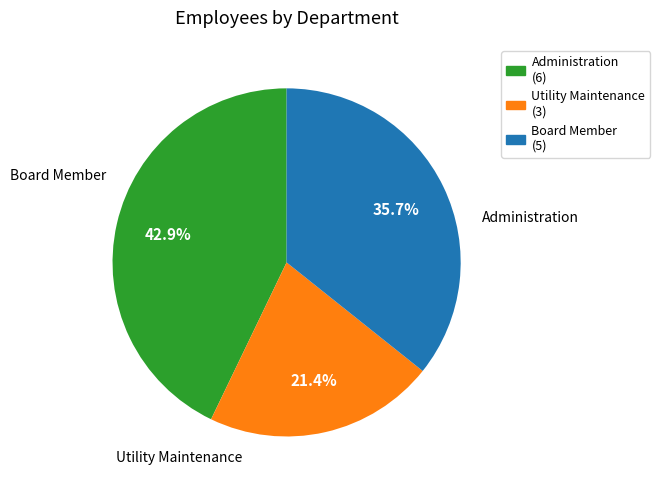

To the nearest percent, what portion does Board Member represent?

36%